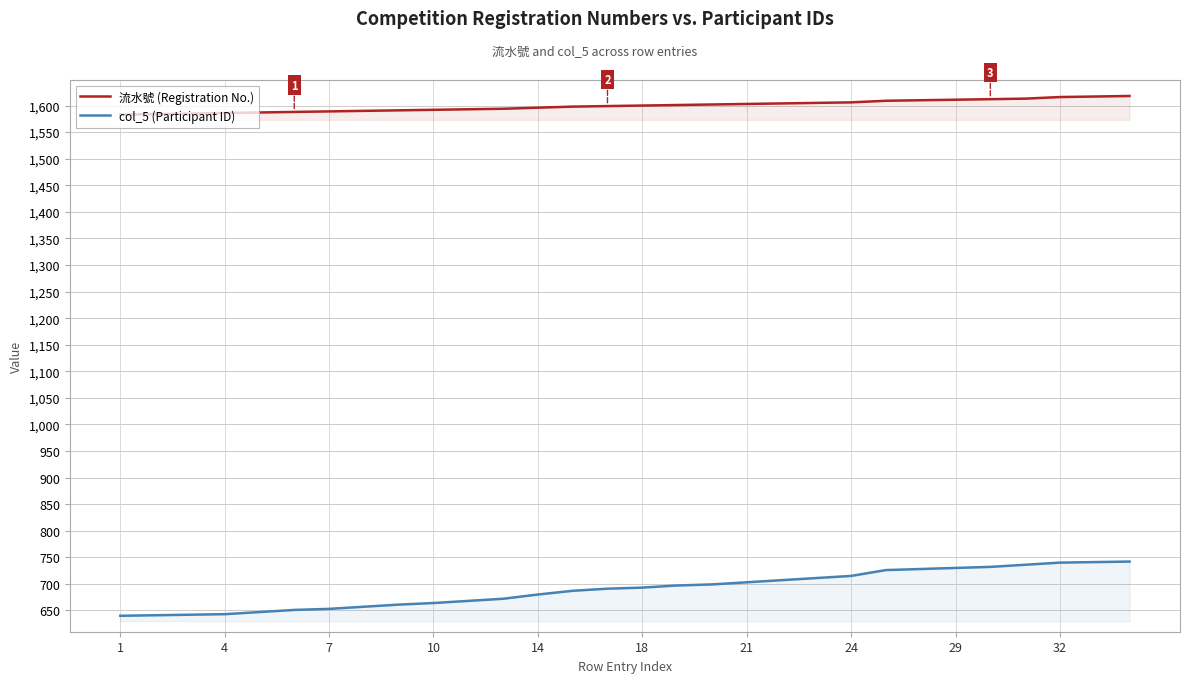

The value of col_5 (Participant ID) at 29 is 297. True or false?

False